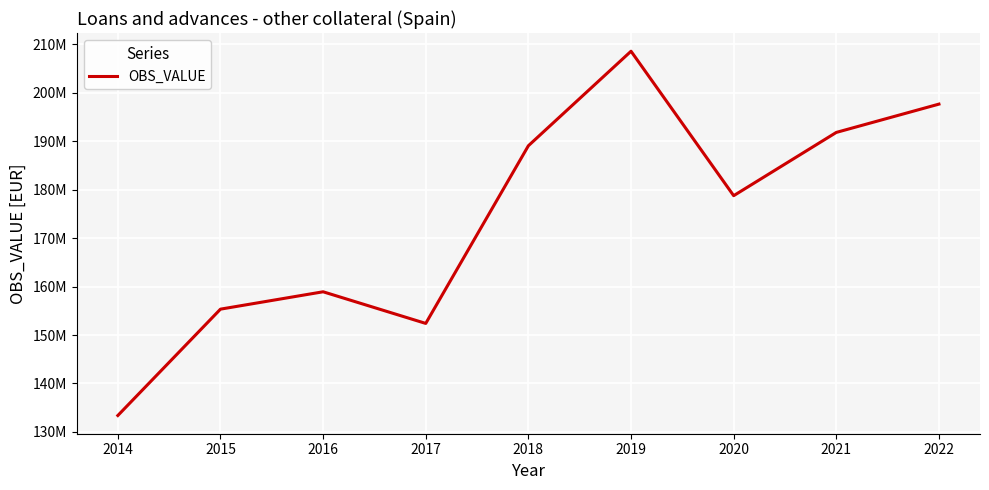

The value at 2014 is 230854972. True or false?

False